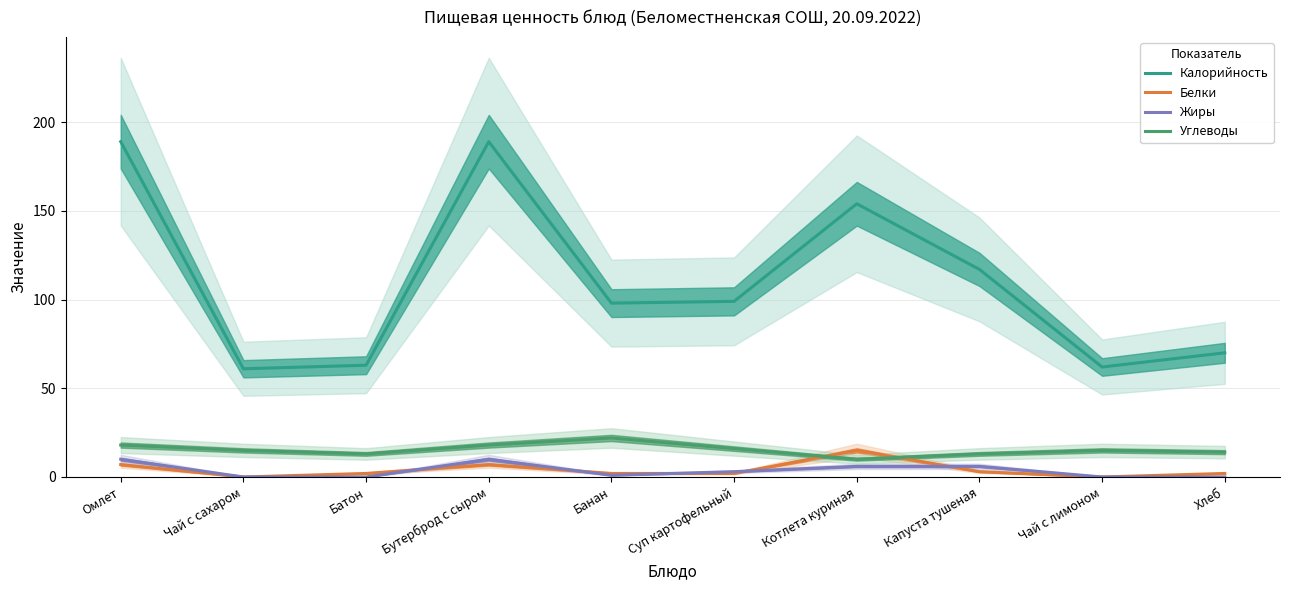

How many data points in Калорийность are above 99?

4